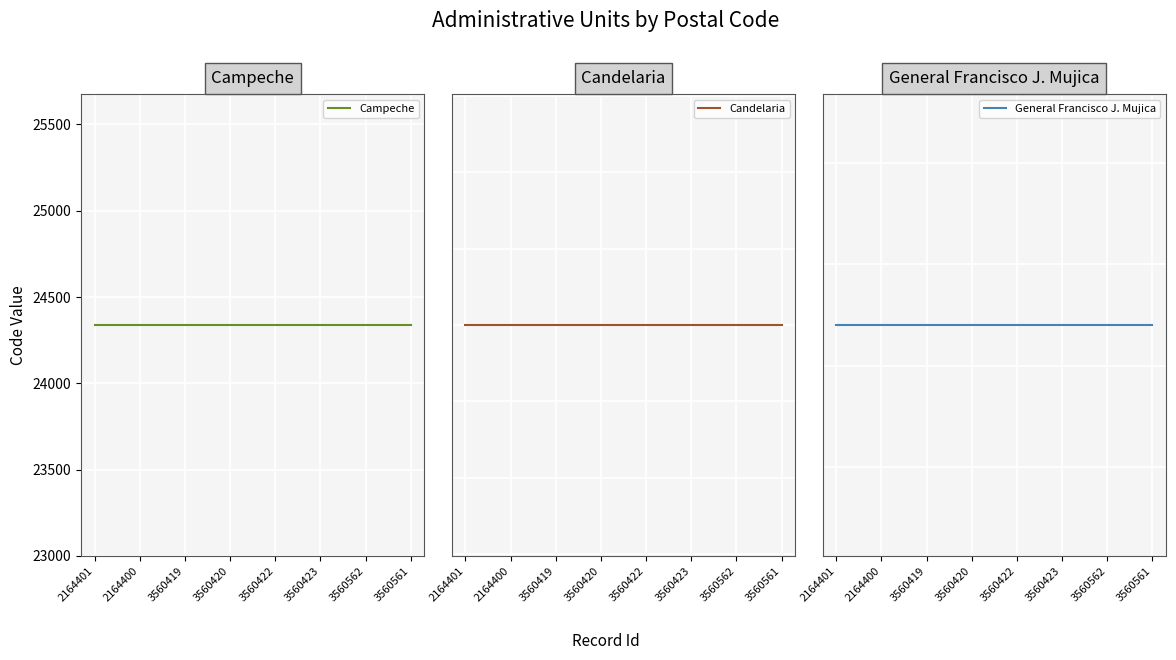

True or false: General Francisco J. Mujica and Campeche intersect in this chart.

False